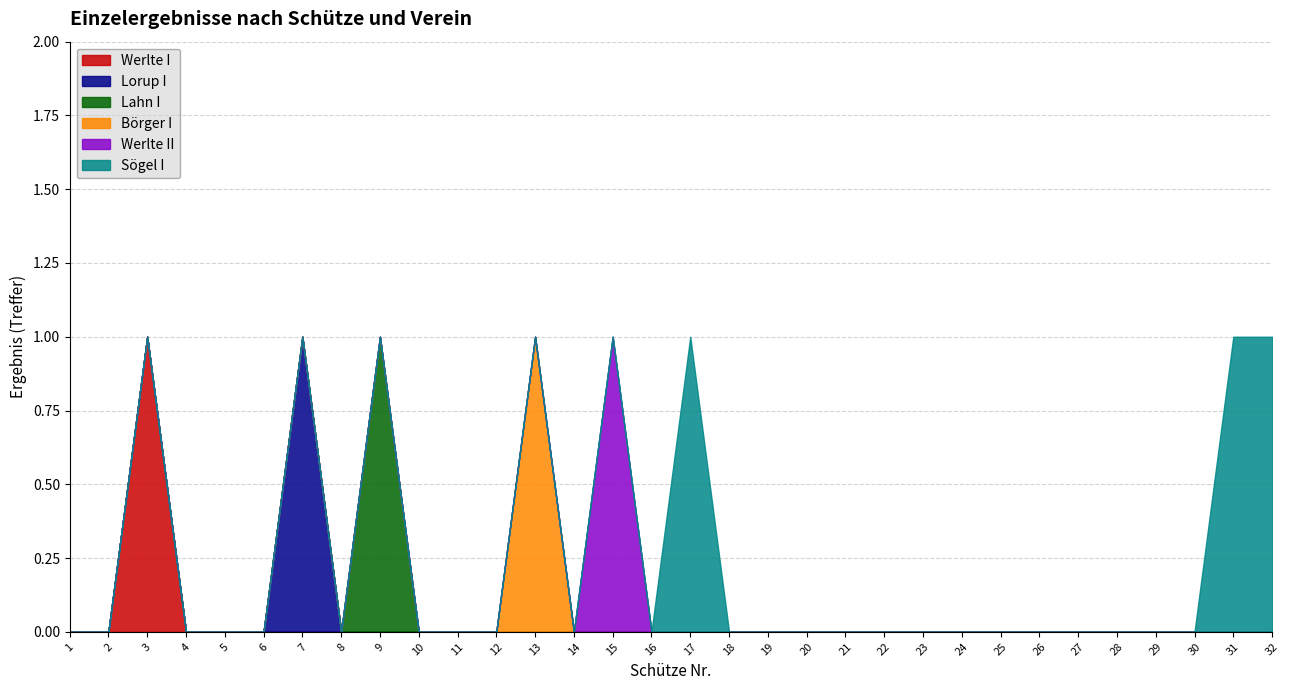

Rank the series at 5 from highest to lowest value.

Werlte I, Lorup I, Lahn I, Börger I, Werlte II, Sögel I